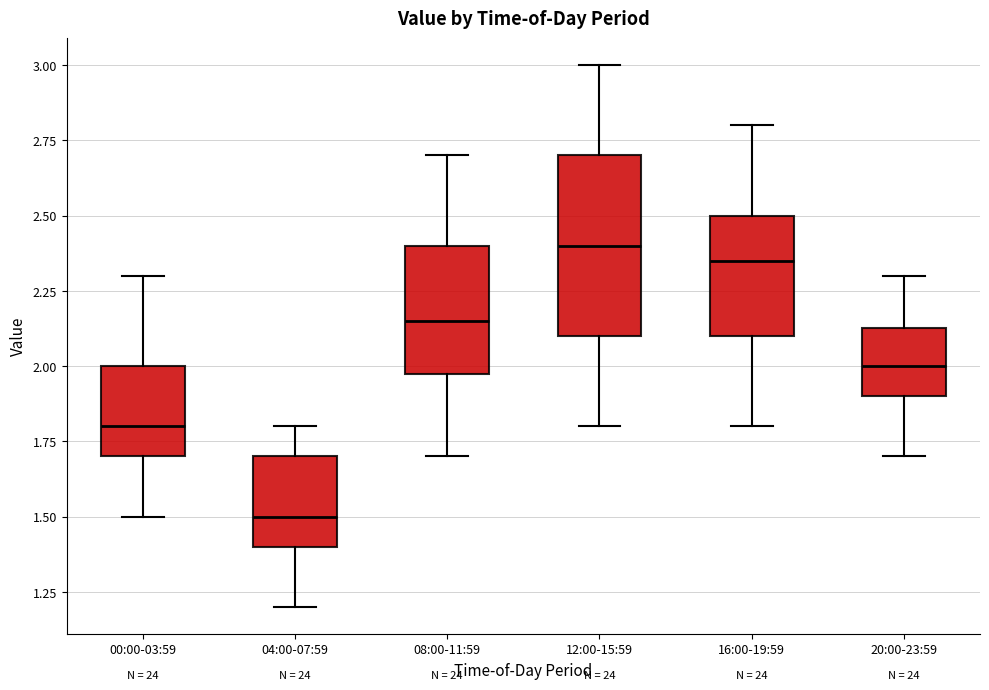

Comparing the boxes themselves (not the whiskers), which one is the tallest?

12:00-15:59